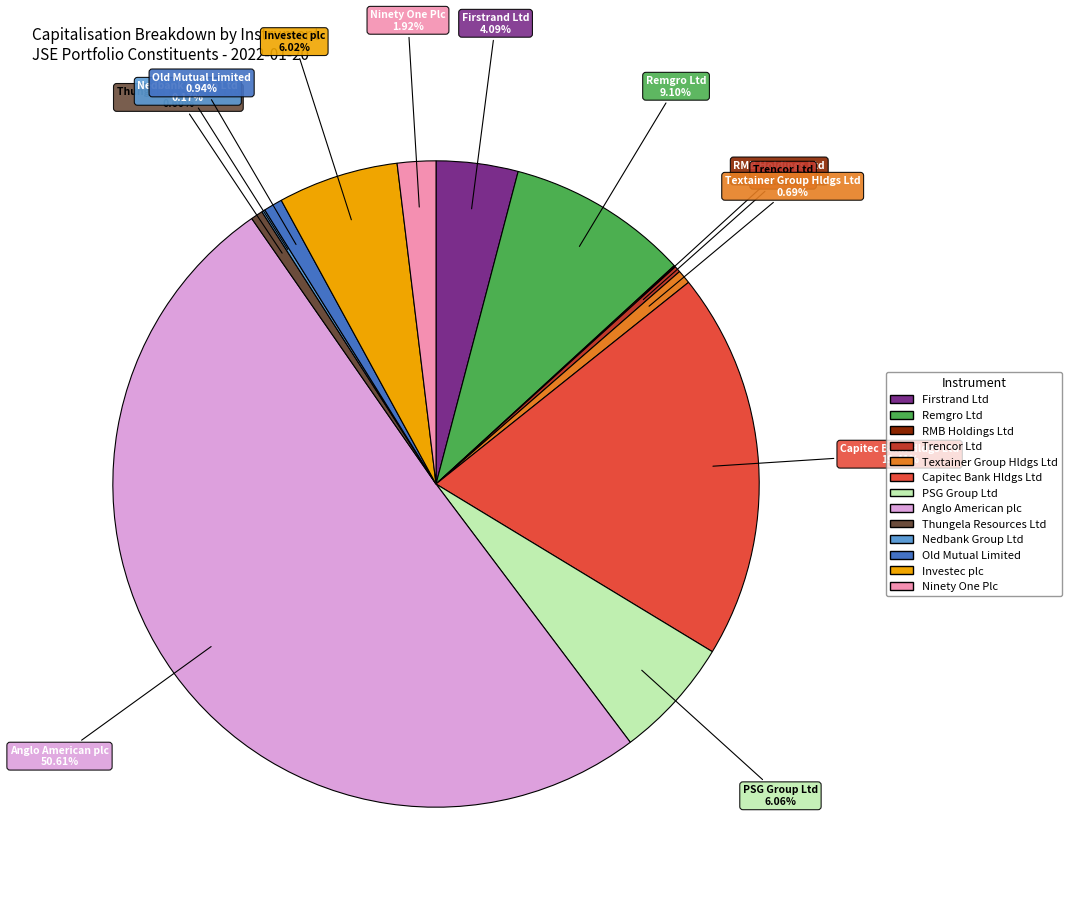

To the nearest percent, what is the average slice percentage?

8%